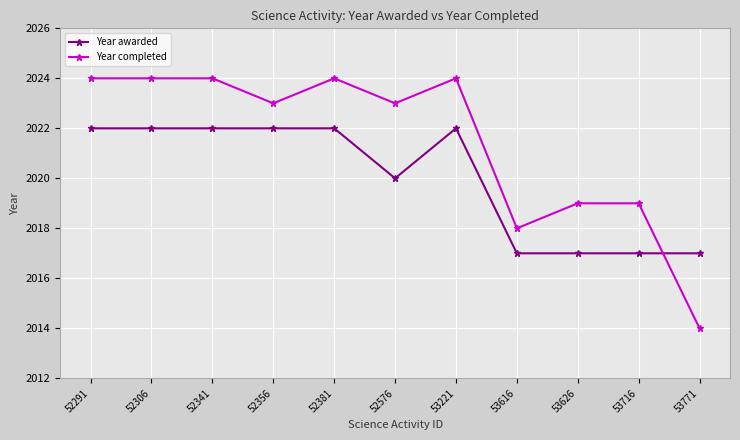

Is this an area chart (filled region under the line)?

No